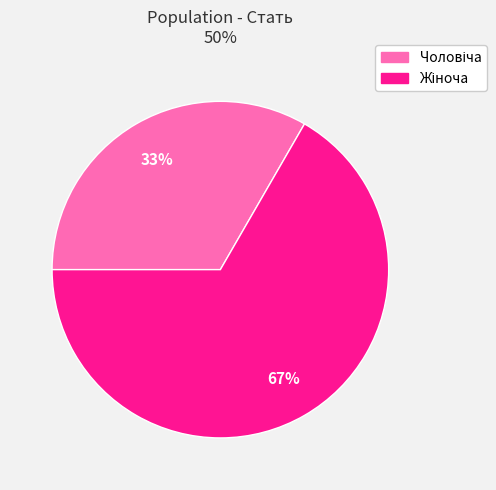

Does any single category account for the majority?

Yes